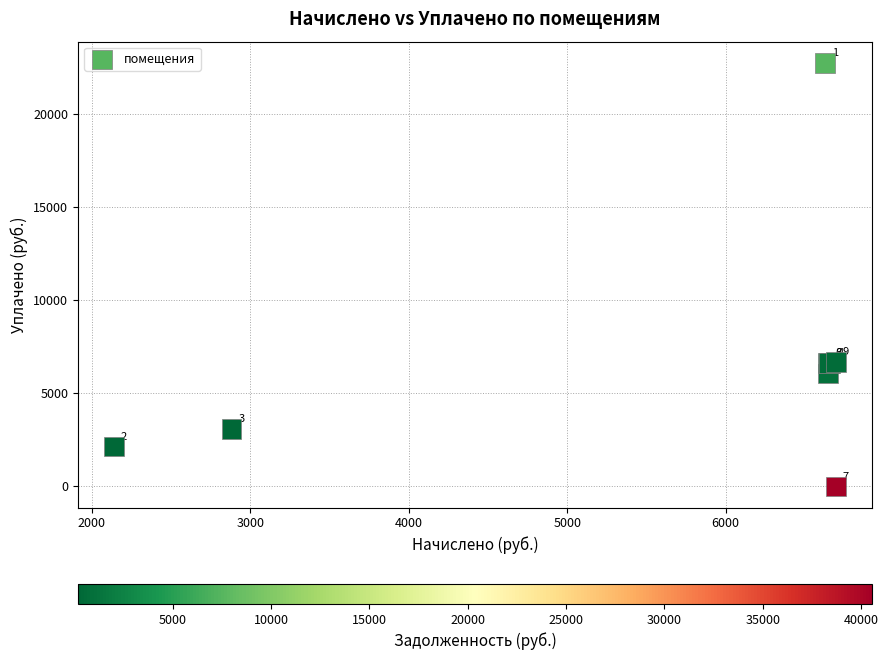

What Y value in the scatter plot is closest to 11369?

6663.8